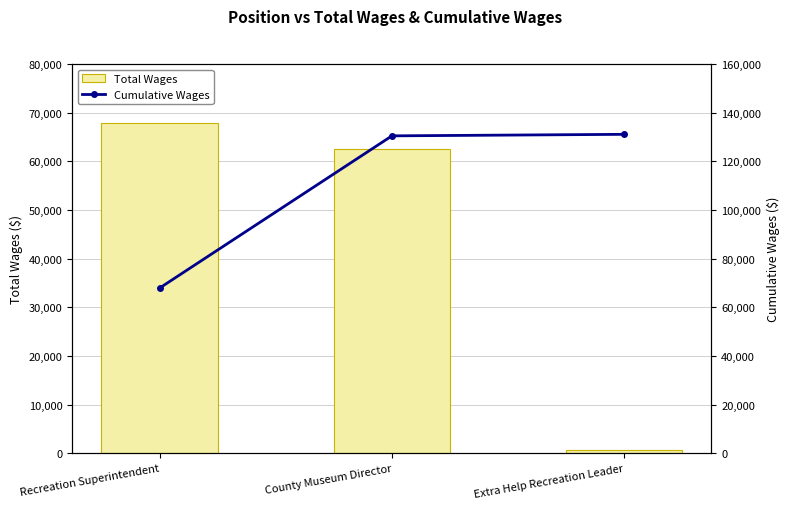

How many groups of bars are there?

3